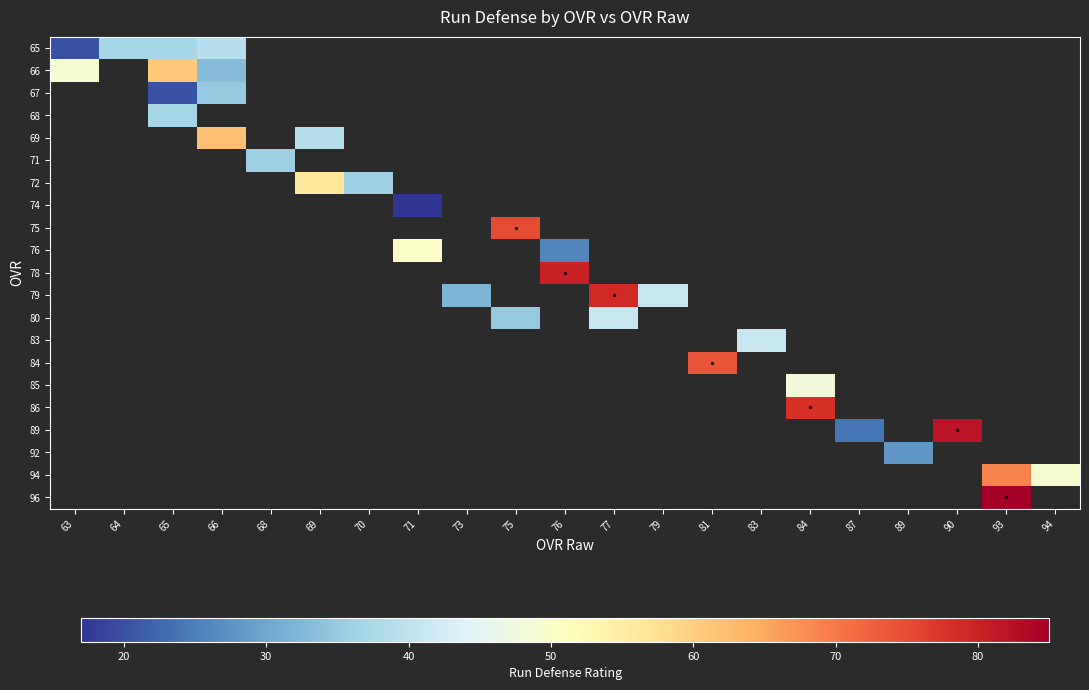

At 81, list the series in order from largest to smallest.

65, 66, 67, 68, 69, 71, 72, 74, 75, 76, 78, 79, 80, 83, 84, 85, 86, 89, 92, 94, 96